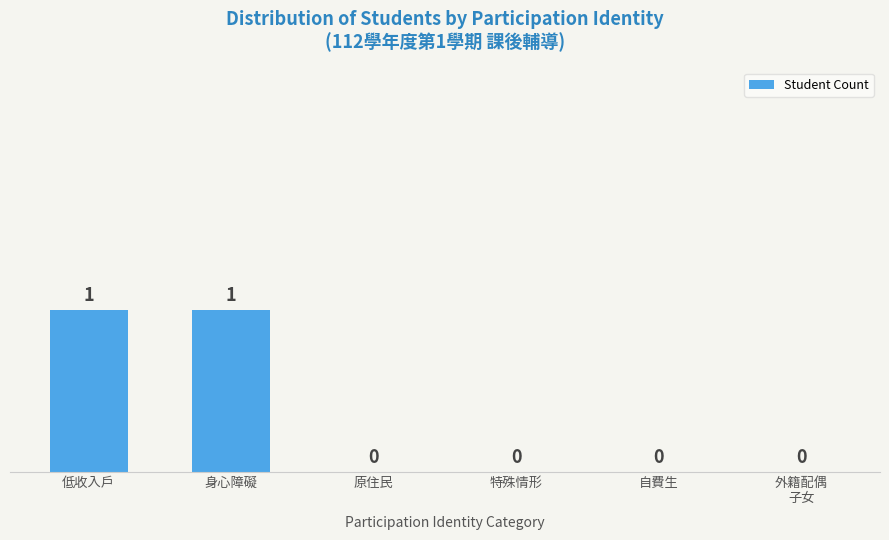

True or false: the data shows 1 at 自費生.

False